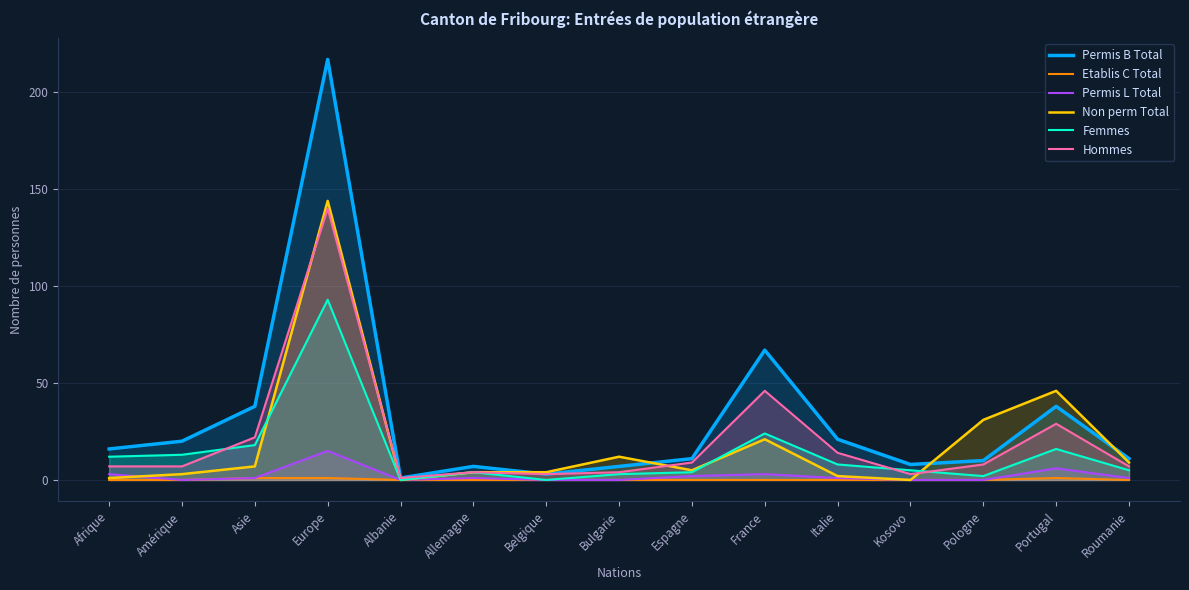

At which label does Femmes reach its minimum?

Albanie